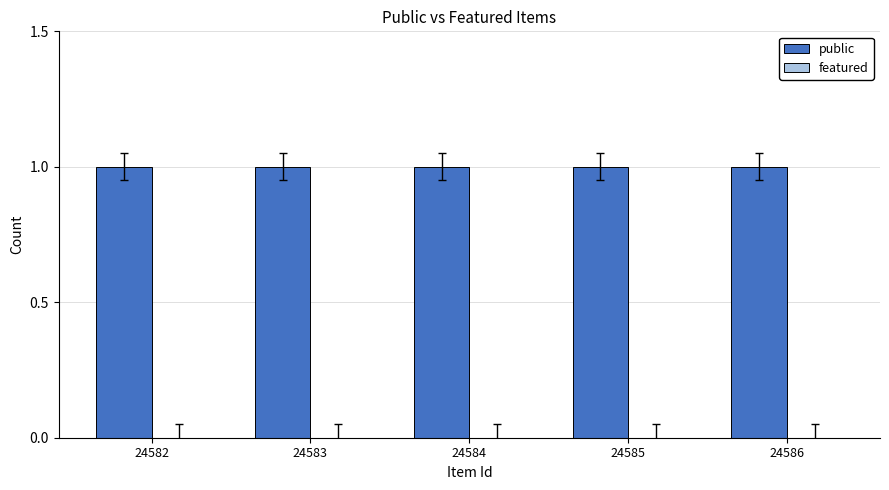

What is the value of the public bar at the 2nd from the left?

1